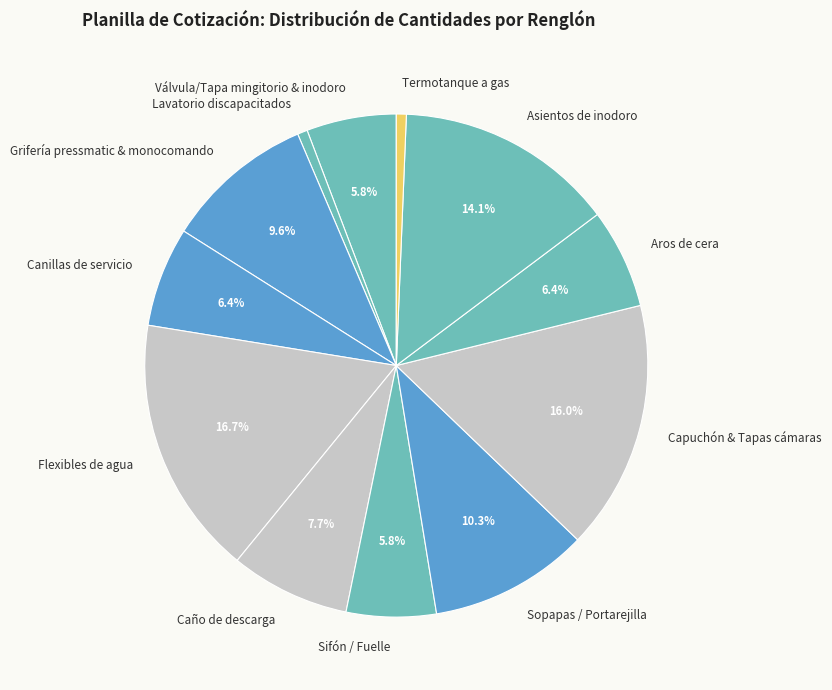

Count the number of slices in the pie.

12